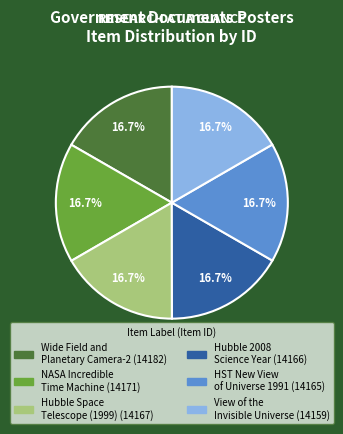

Approximately how many times larger is the value at Hubble 2008 Science Year compared to Wide Field and Planetary Camera-2?

1.0